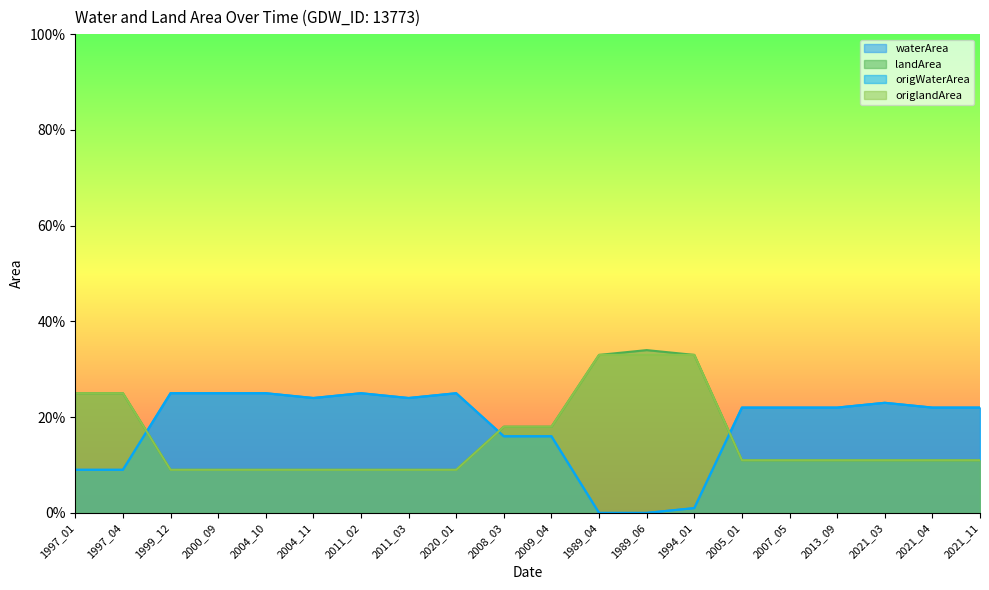

Which series has the widest spread of values?

waterArea